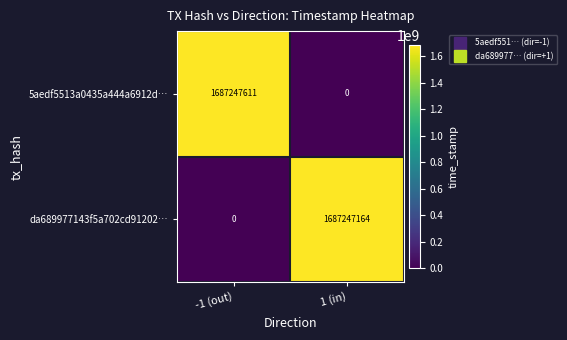

What is the approximate value of da689977143f5a702cd91202… at 1 (in), to the nearest 100?

1687247200